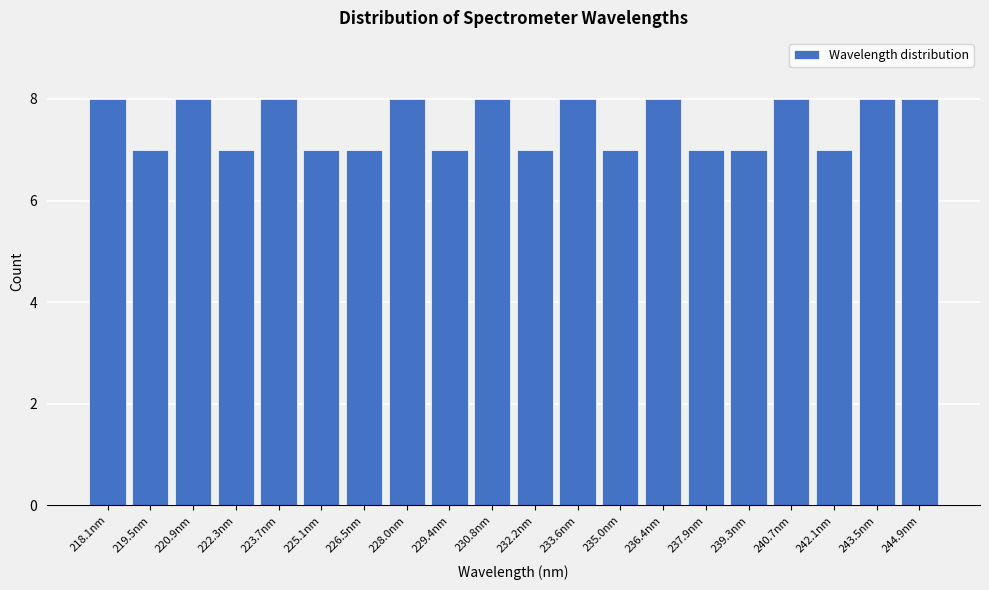

Reading left to right, transcribe all the data shown in this chart.

218.1nm=8	219.5nm=7	220.9nm=8	222.3nm=7	223.7nm=8	225.1nm=7	226.5nm=7	228.0nm=8	229.4nm=7	230.8nm=8	232.2nm=7	233.6nm=8	235.0nm=7	236.4nm=8	237.9nm=7	239.3nm=7	240.7nm=8	242.1nm=7	243.5nm=8	244.9nm=8